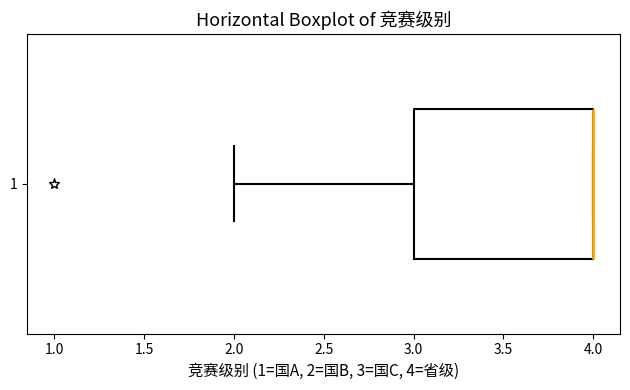

Read this box plot against the x-axis: the position of the median line, the range covered by the box, and the ends of both whiskers. The values are not printed on the chart, so give them approximately, as read against the axis.

median 4 (drawn on the box's right edge), box 3 to 4, whiskers 2 to 4